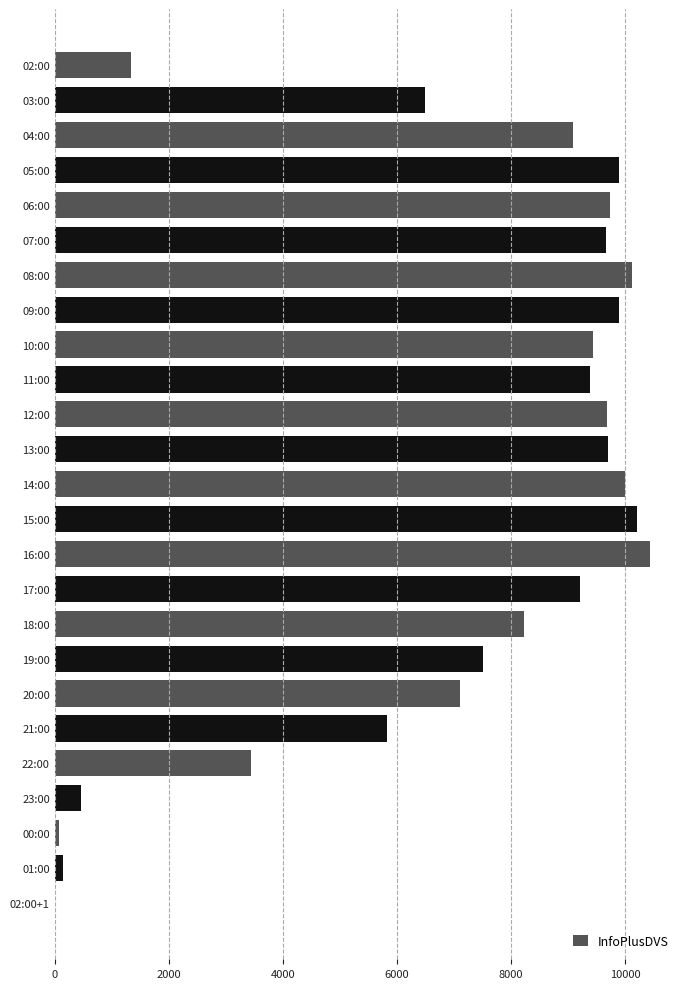

Where is the data nearest to the value 5223?

21:00